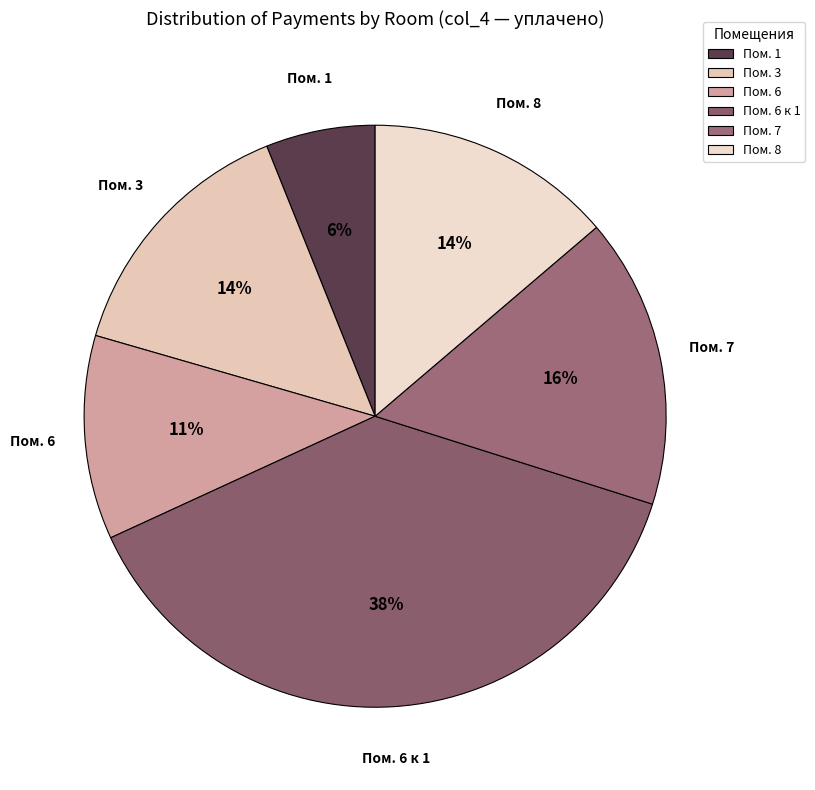

Is Пом. 6 the majority of the pie?

No